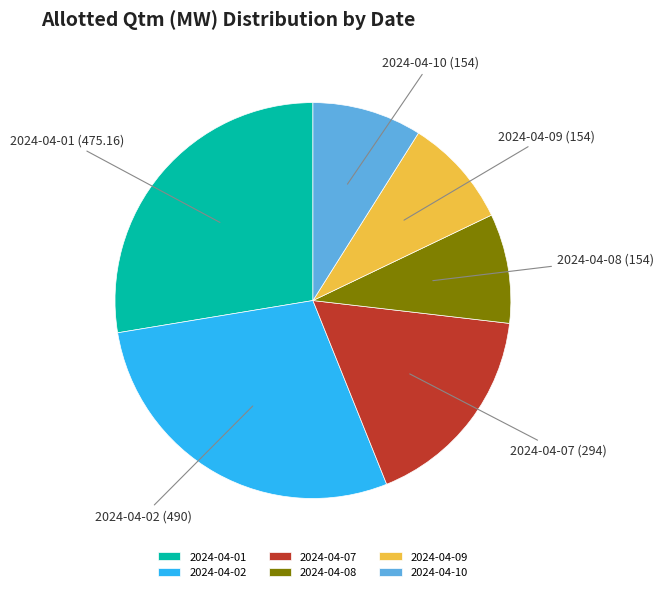

Is there any slice that represents more than half of the pie?

No